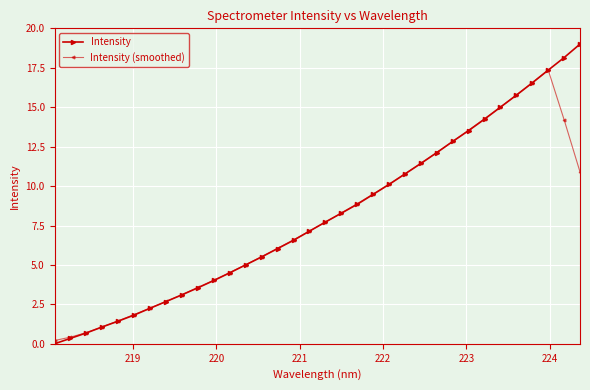

What is the maximum value for Intensity (smoothed)?

17.4